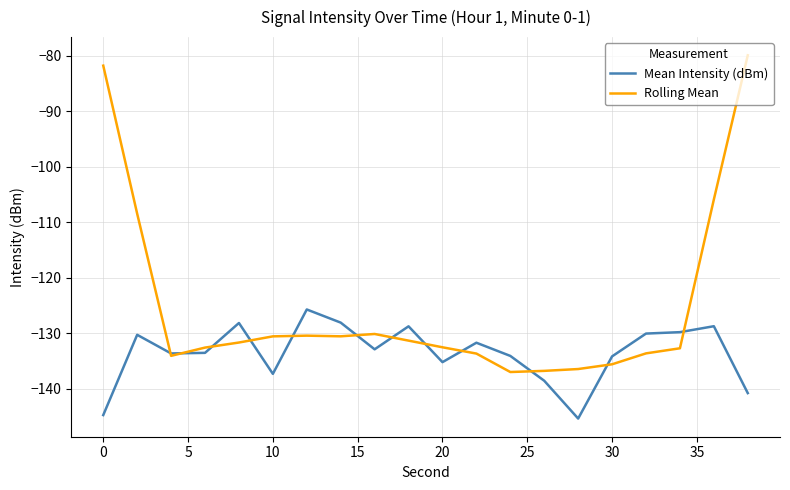

How many lines are shown in the chart?

2